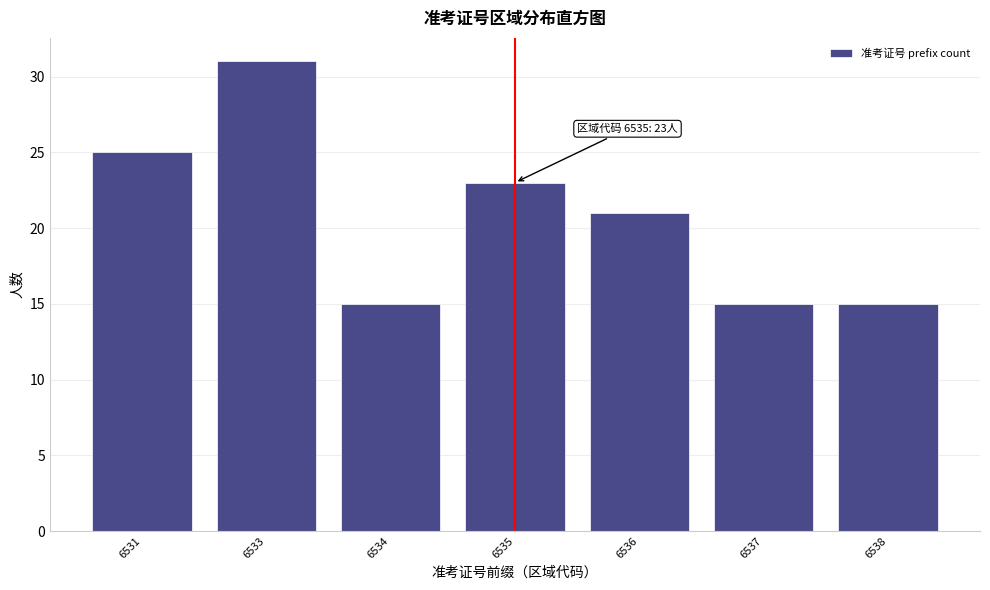

Reading left to right, transcribe all the data shown in this chart.

25	31	15	23	21	15	15